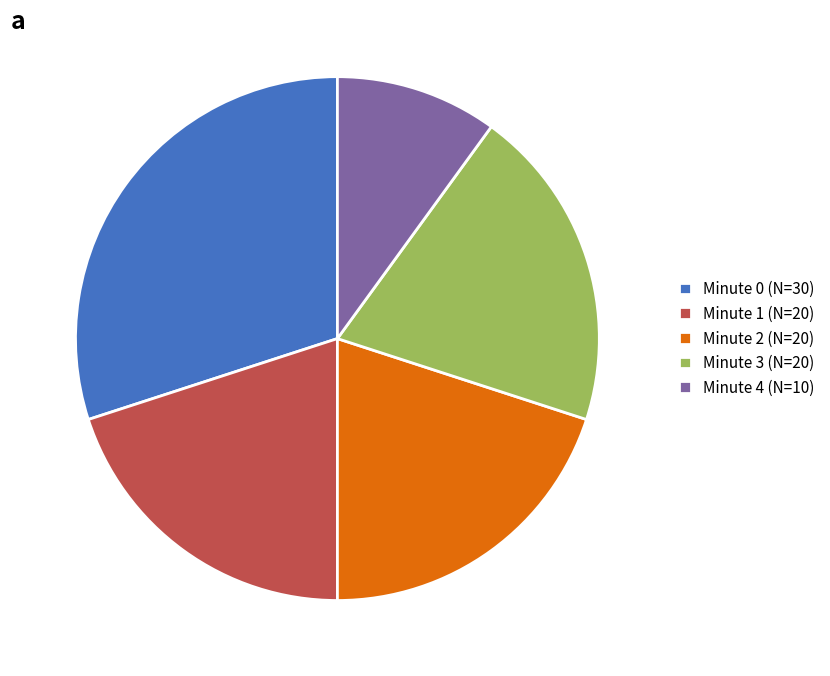

Does any single category account for the majority?

No